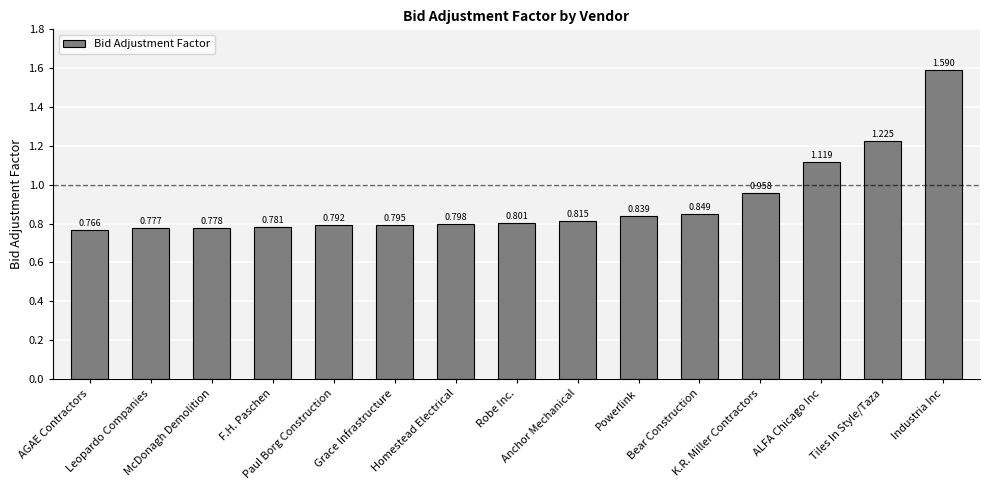

Reading right to left, transcribe all the data shown in this chart.

1.6	1.2	1.1	1.0	0.8	0.8	0.8	0.8	0.8	0.8	0.8	0.8	0.8	0.8	0.8